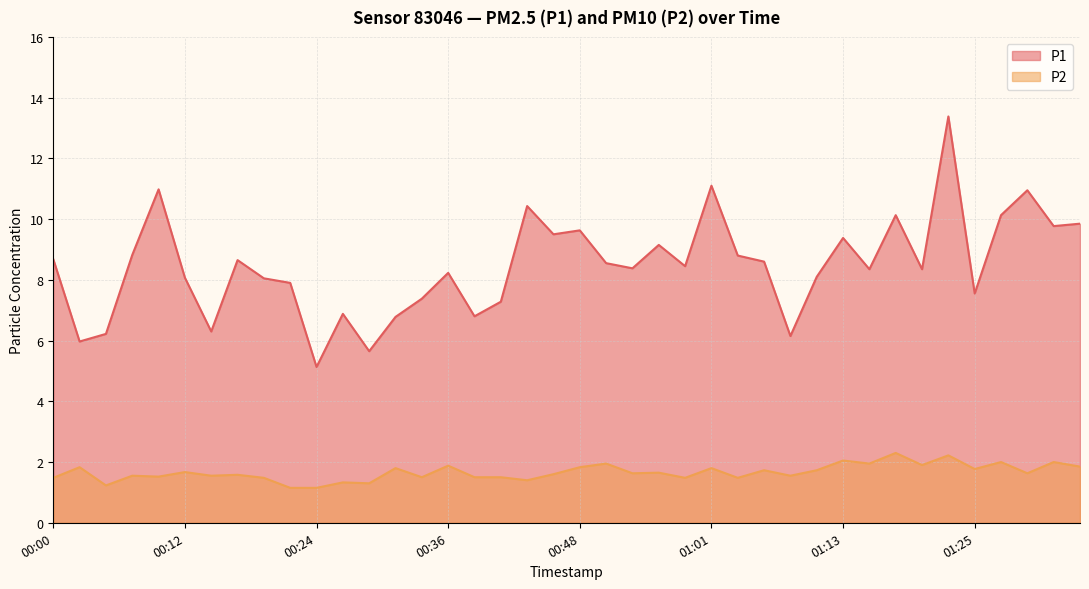

Reading right to left, list all the values displayed in this chart.

P1: 01:35=9.8	01:32=9.8	01:30=10.9	01:27=10.1	01:25=7.5	01:22=13.4	01:20=8.3	01:18=10.1	01:15=8.3	01:13=9.4	01:10=8.1	01:08=6.2	01:05=8.6	01:03=8.8	01:01=11.1	00:58=8.4	00:56=9.2	00:53=8.4	00:51=8.6	00:48=9.6	00:46=9.5	00:43=10.4	00:41=7.3	00:39=6.8	00:36=8.2	00:34=7.4	00:31=6.8	00:29=5.7	00:26=6.9	00:24=5.1	00:22=7.9	00:19=8.1	00:17=8.7	00:14=6.3	00:12=8.1	00:09=11.0	00:07=8.8	00:05=6.2	00:02=6.0	00:00=8.7
P2: 01:35=1.9	01:32=2.0	01:30=1.6	01:27=2.0	01:25=1.8	01:22=2.2	01:20=1.9	01:18=2.3	01:15=1.9	01:13=2.0	01:10=1.7	01:08=1.6	01:05=1.7	01:03=1.5	01:01=1.8	00:58=1.5	00:56=1.6	00:53=1.6	00:51=1.9	00:48=1.8	00:46=1.6	00:43=1.4	00:41=1.5	00:39=1.5	00:36=1.9	00:34=1.5	00:31=1.8	00:29=1.3	00:26=1.3	00:24=1.1	00:22=1.1	00:19=1.5	00:17=1.6	00:14=1.6	00:12=1.7	00:09=1.5	00:07=1.6	00:05=1.2	00:02=1.8	00:00=1.5